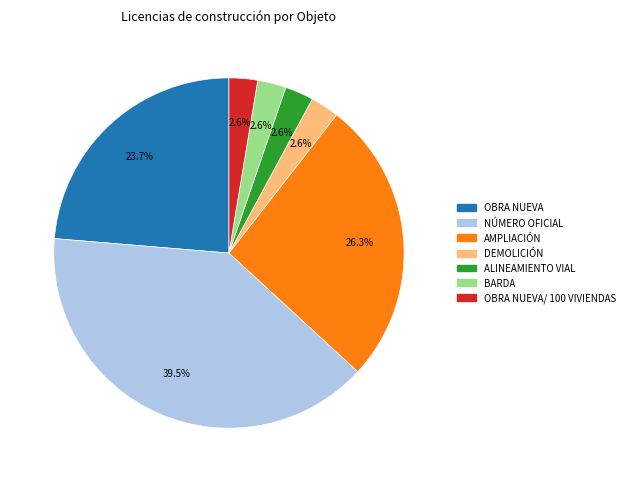

Is there any slice that represents more than half of the pie?

No